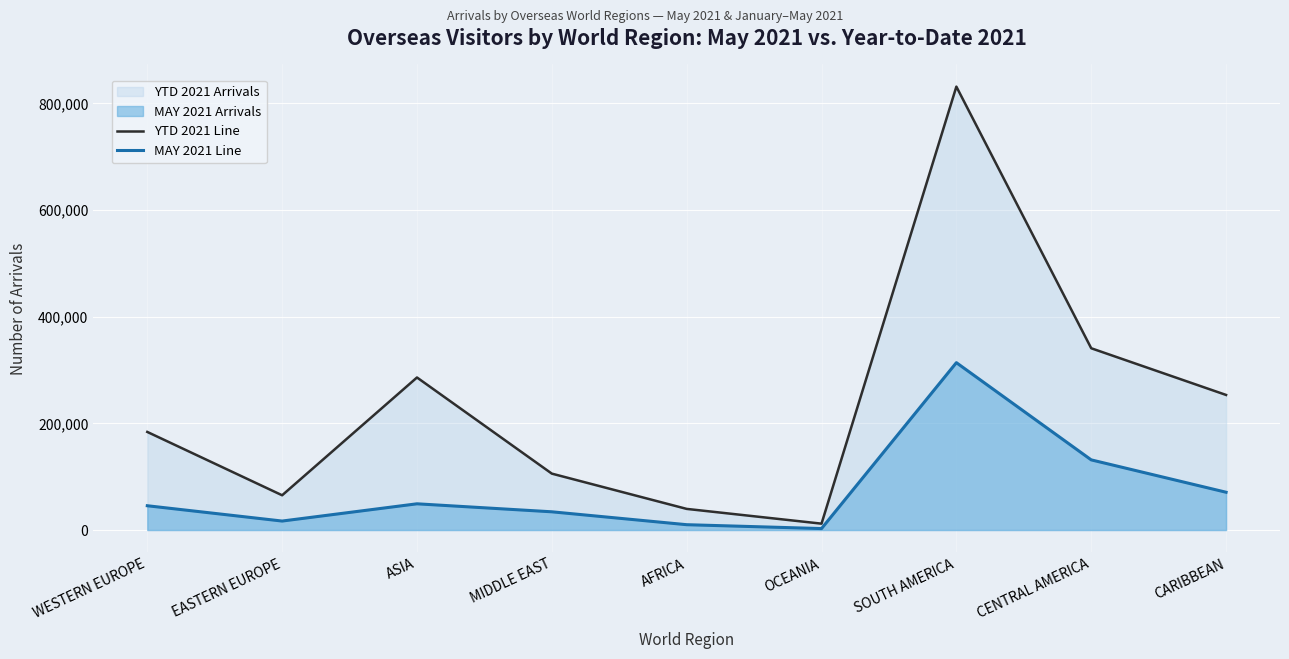

Which series has the largest total across all categories?

YTD 2021 Line